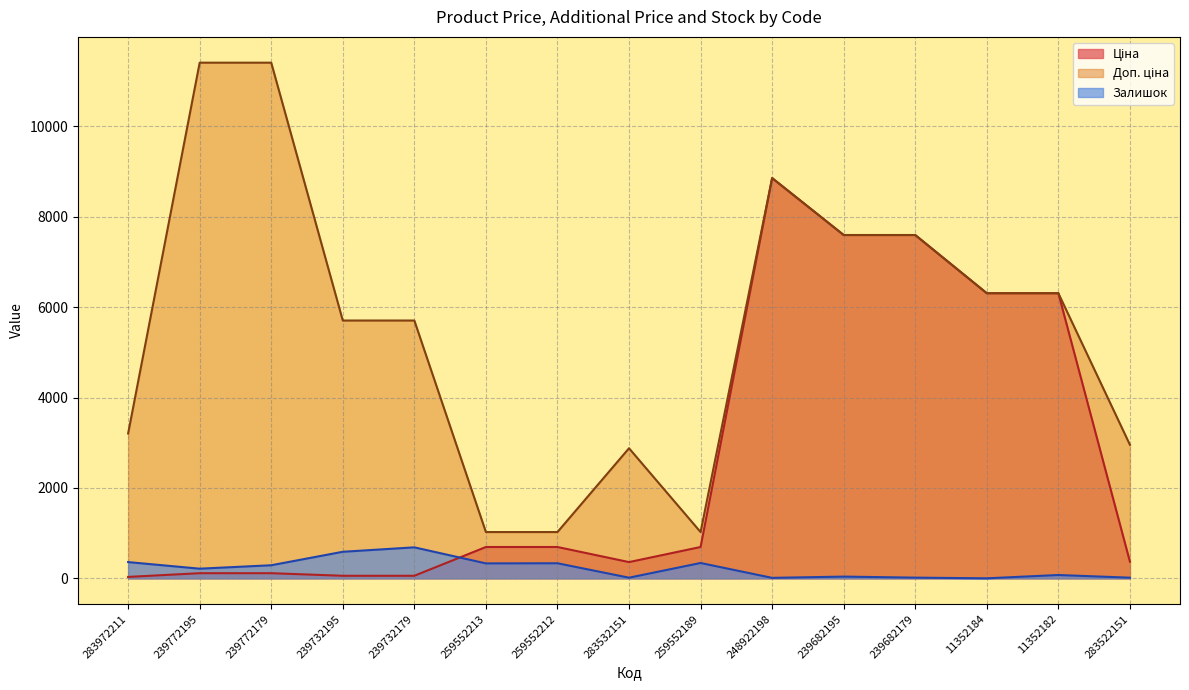

At which category is the sum across all series the highest?

248922198